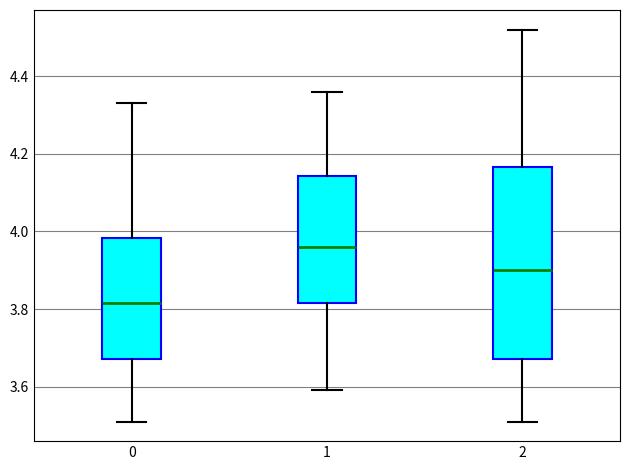

Reading left to right, read every box against the y-axis: the position of its median line, the range the box covers, and the ends of its whiskers. The values are not printed on the chart, so give them approximately, as read against the axis.

0: median 3.82, box 3.68 to 3.98, whiskers 3.52 to 4.34
1: median 3.96, box 3.82 to 4.14, whiskers 3.60 to 4.36
2: median 3.90, box 3.68 to 4.16, whiskers 3.52 to 4.52